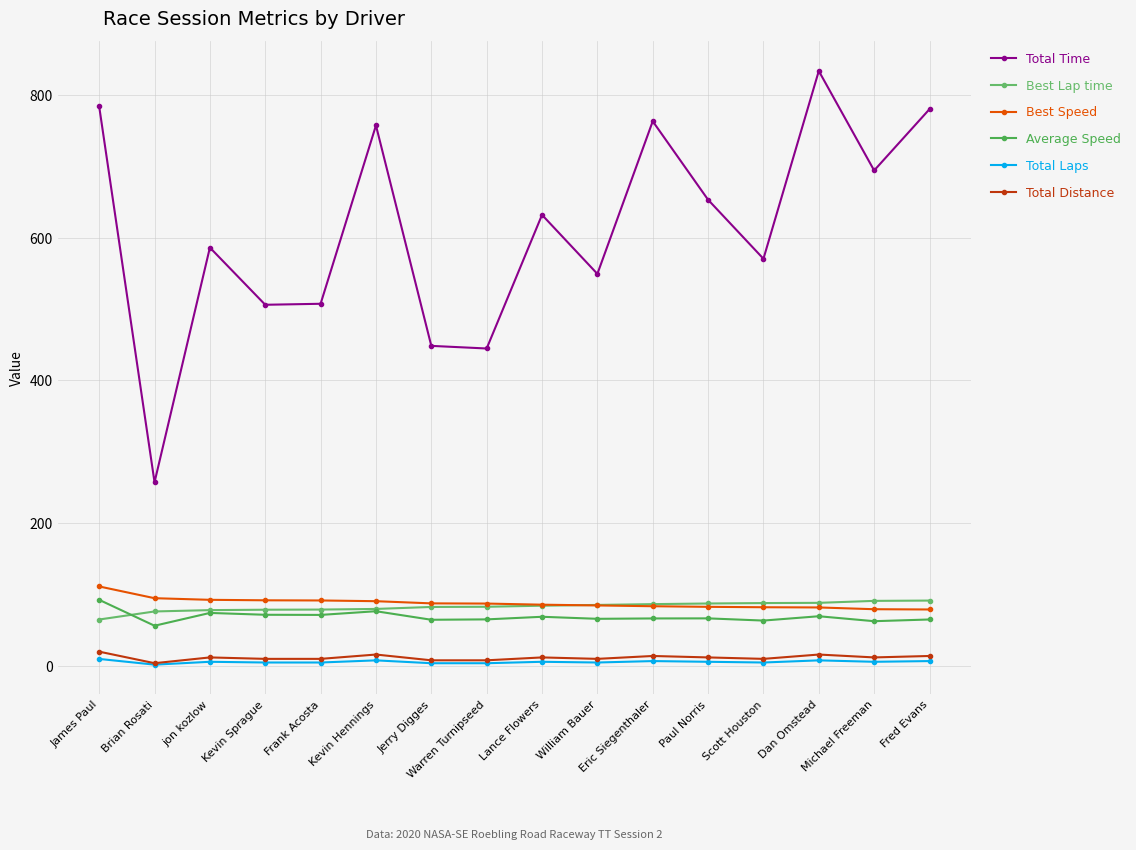

What position from the right is Kevin Sprague?

13